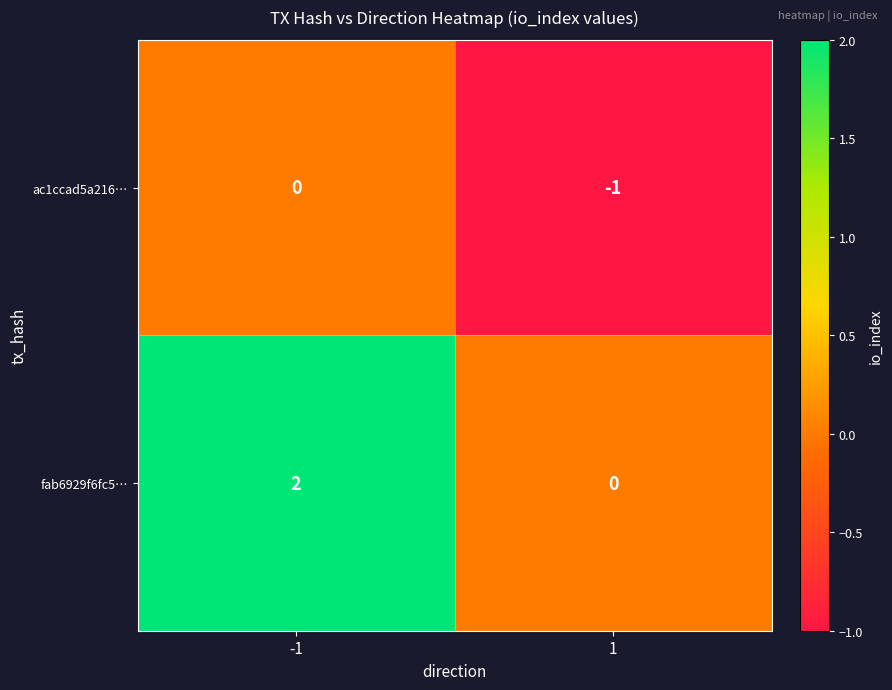

What is the total value across all series at -1?

2